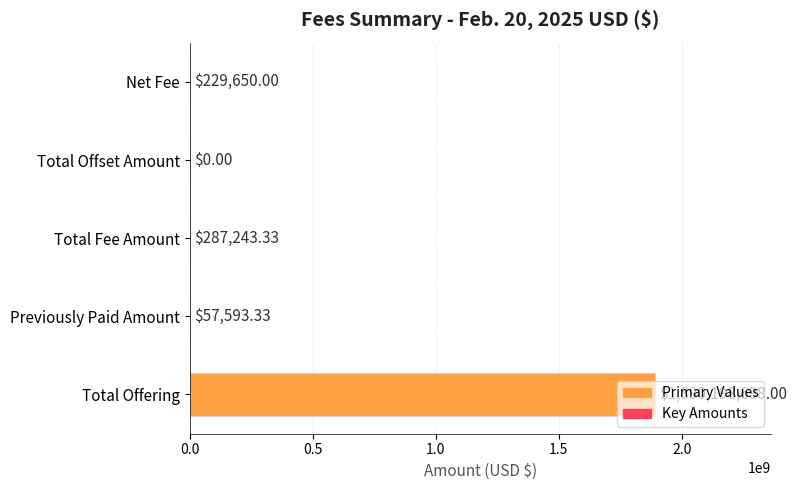

Which label corresponds to the largest value in the chart?

Total Offering